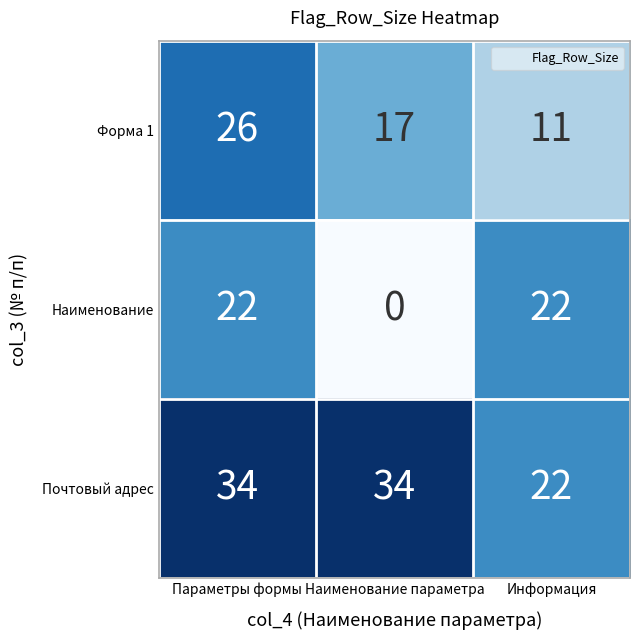

Read the Почтовый адрес value at Параметры формы.

34